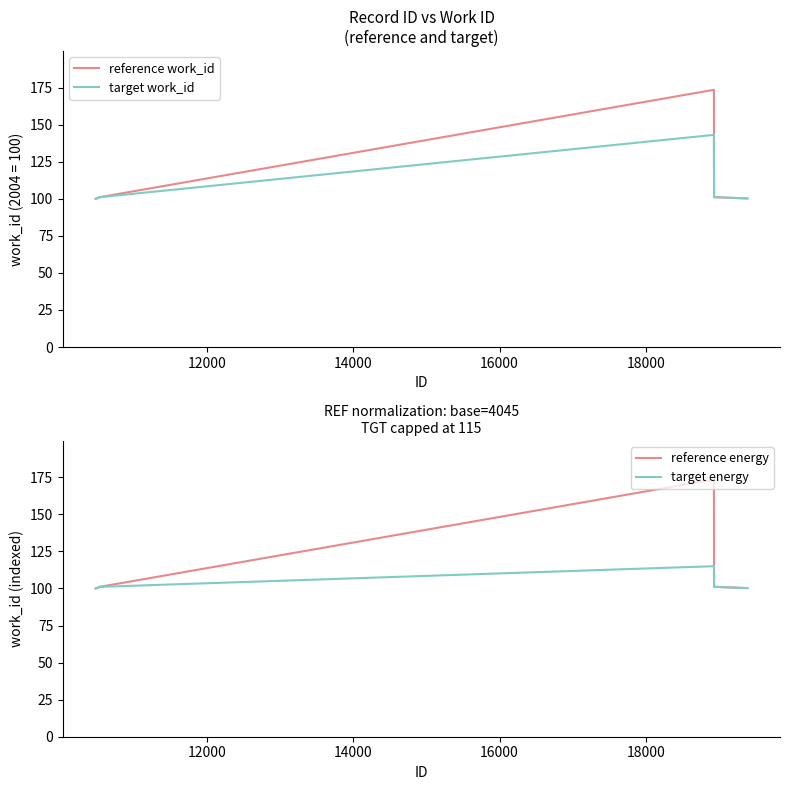

What is the value of the reference energy point at the 1st from the left?

100.0